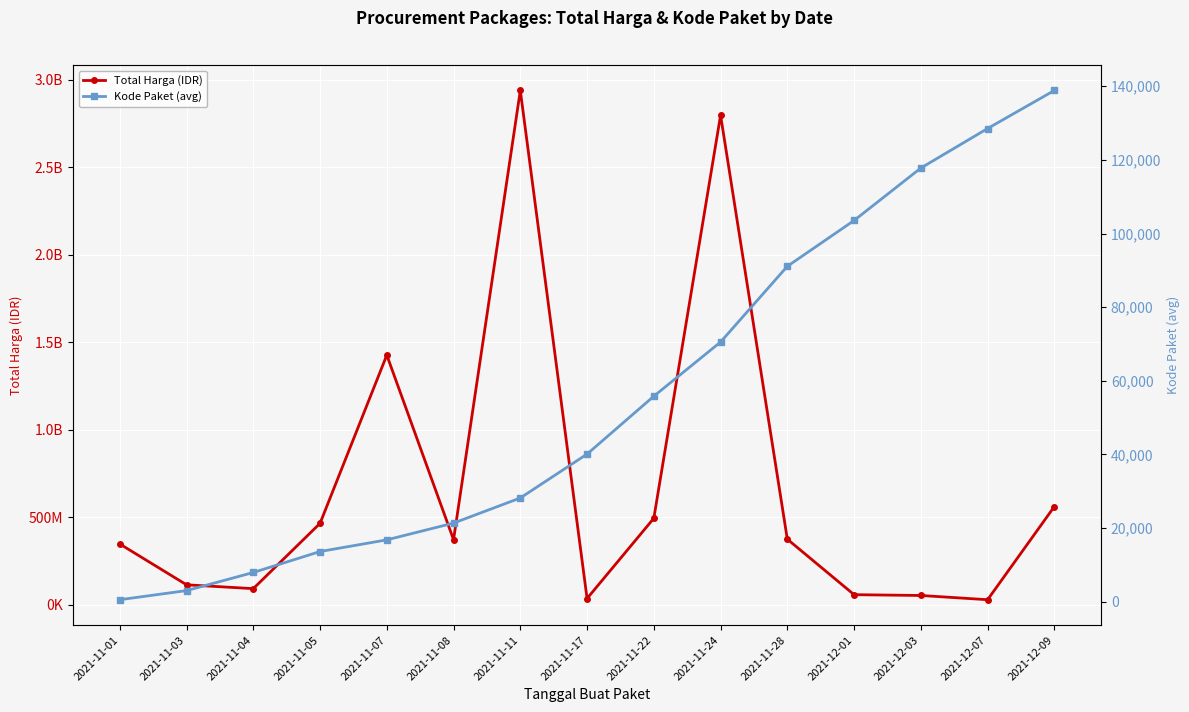

What is the approximate value of Total Harga (IDR) at 2021-12-01, to the nearest 50?

56152800